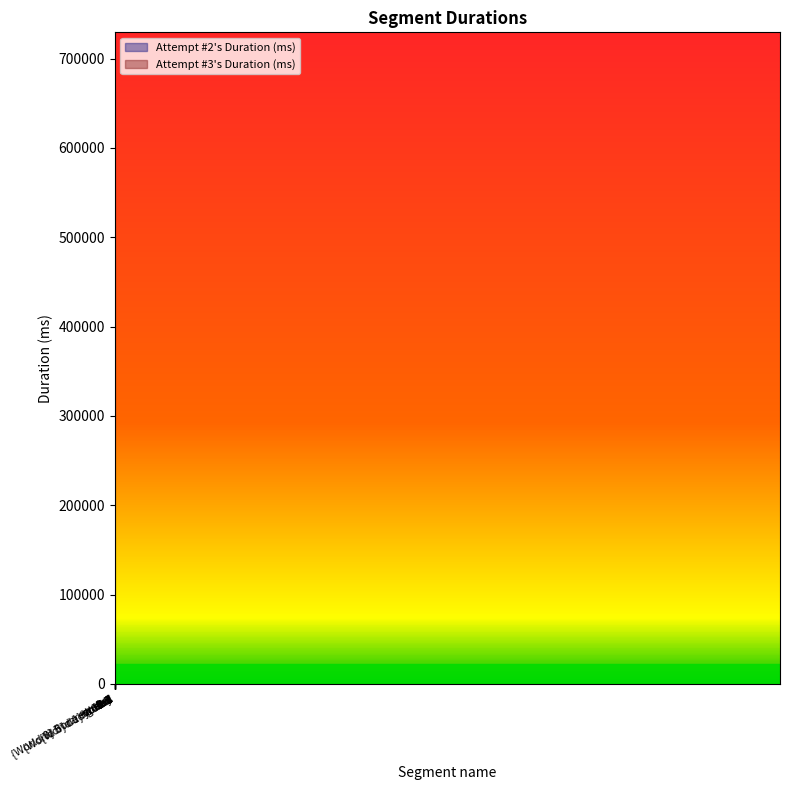

The value of Attempt #2's Duration (ms) at -5-T is 100027. True or false?

False